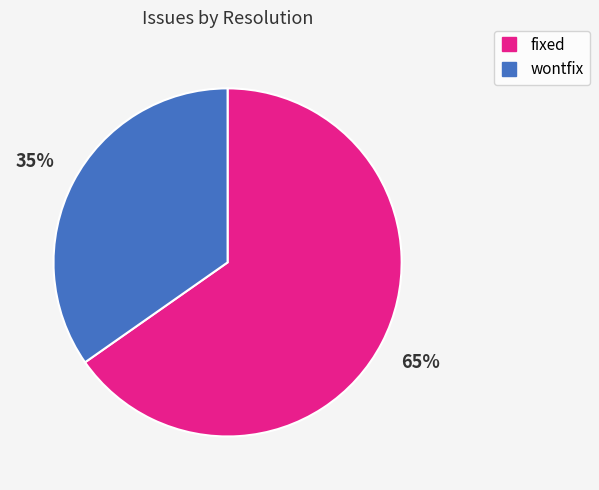

How many slices are in this pie chart?

2